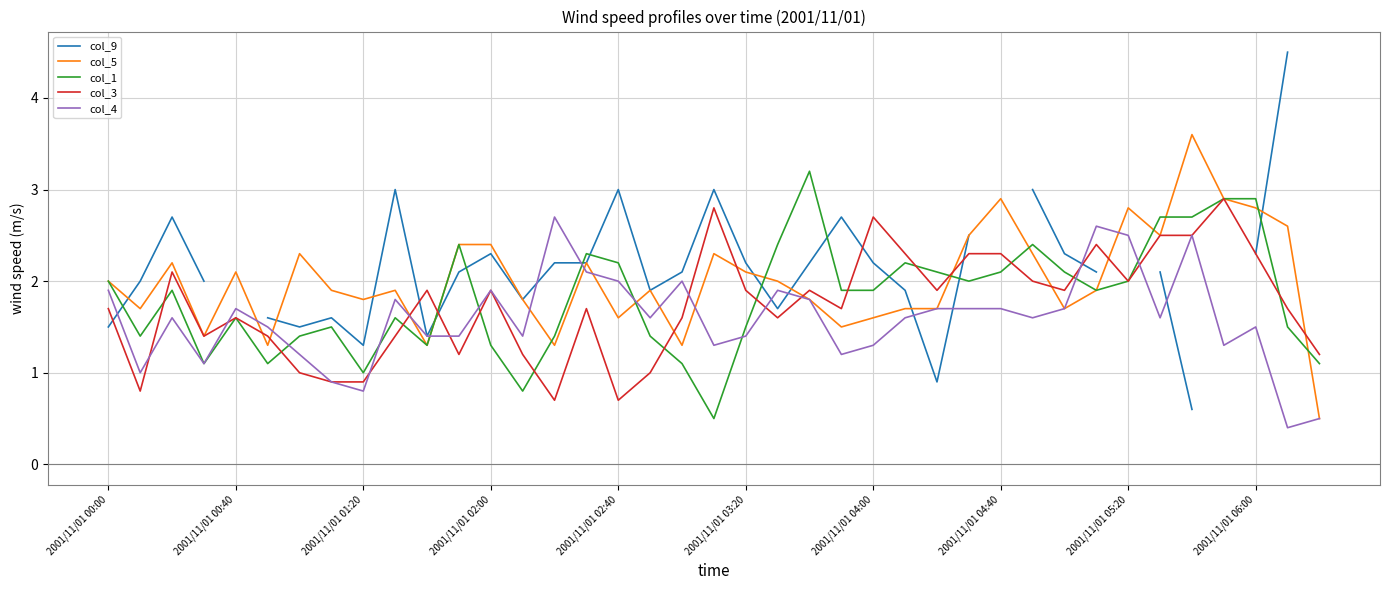

At which label does col_9 reach its peak?

37